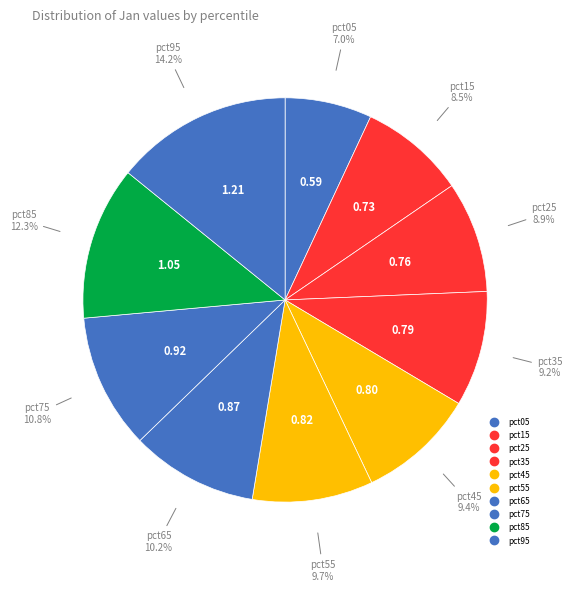

What is the change in value from pct35 to pct95?

+0.4